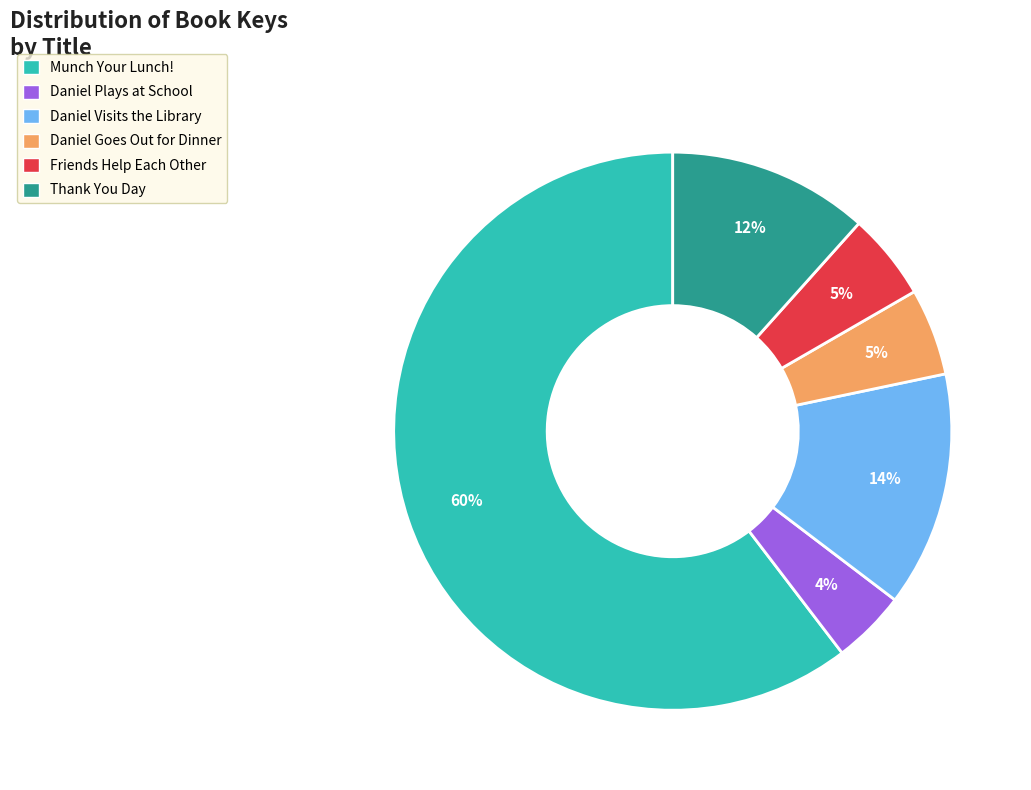

What is the majority slice?

Munch Your Lunch!